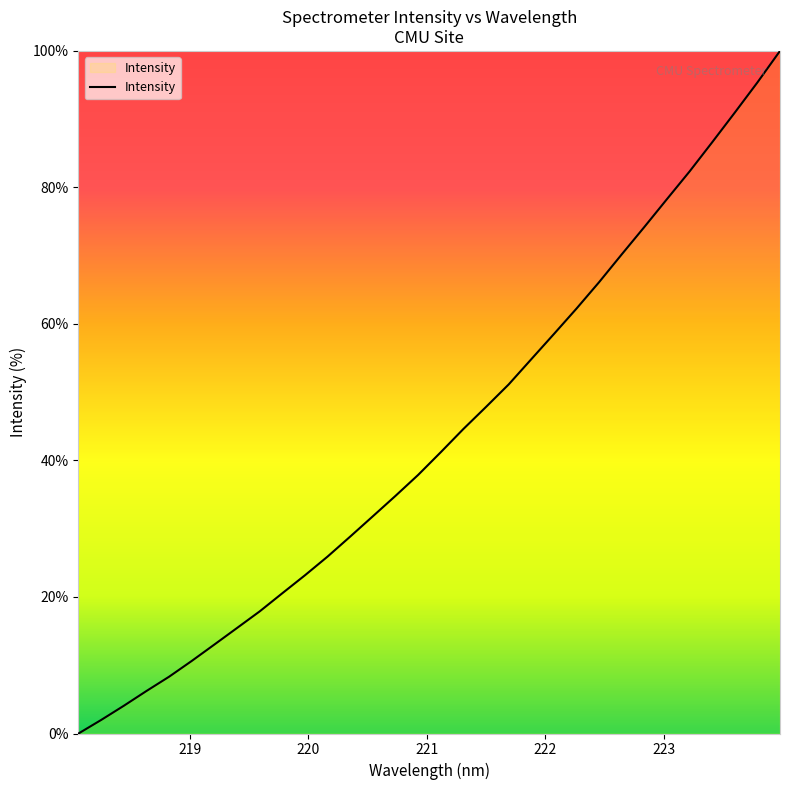

How many values are below 41?

16